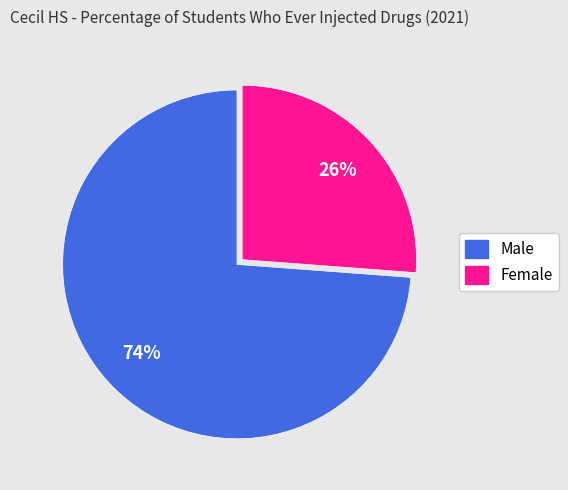

How many slices are in this pie chart?

2